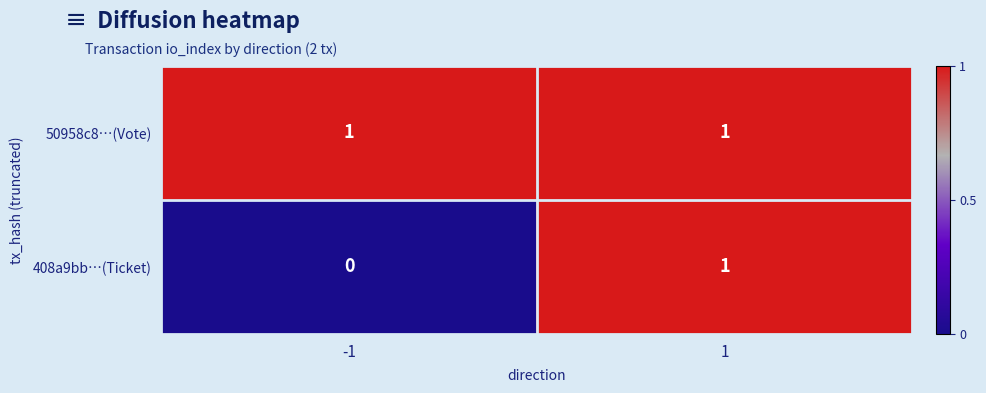

At which category is the sum across all series the highest?

1